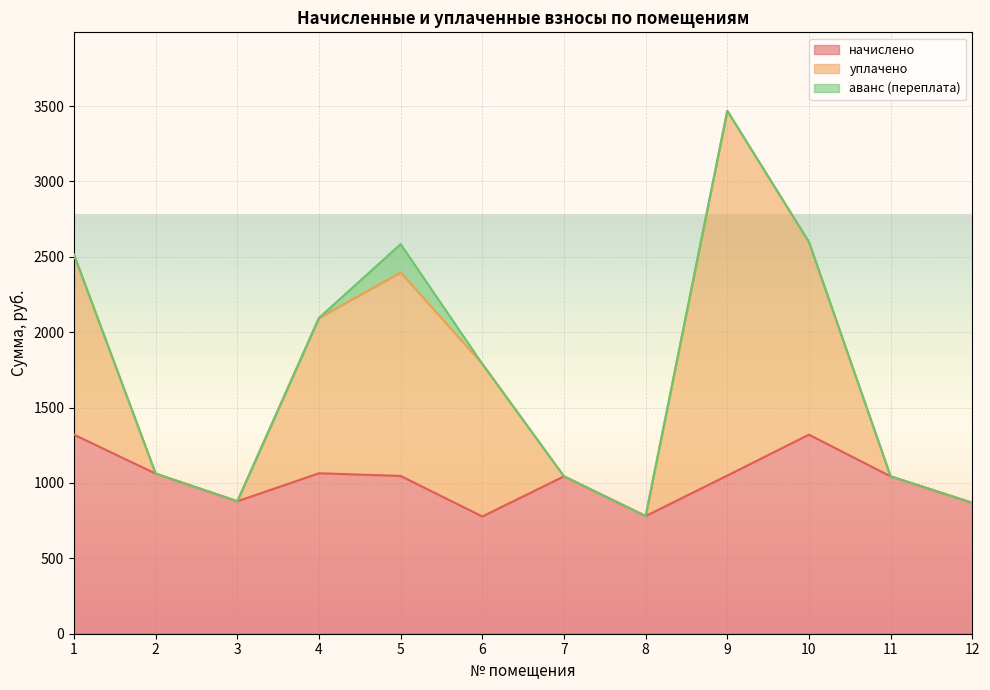

What is the value of the начислено point at the 3rd from the left?

878.6